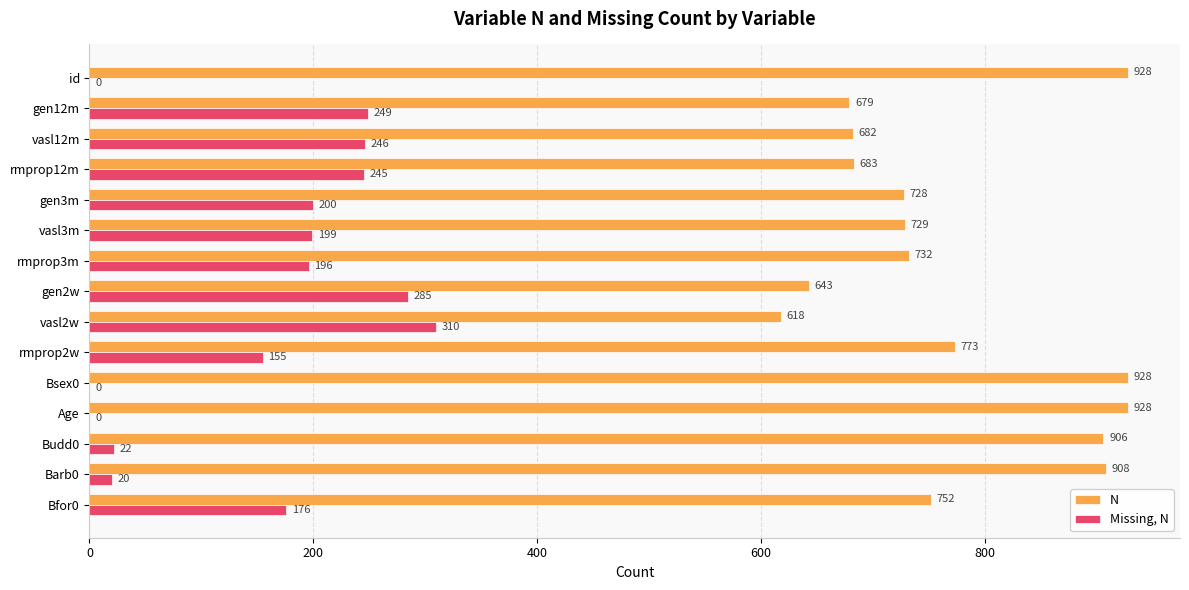

Which series has the largest total across all categories?

N